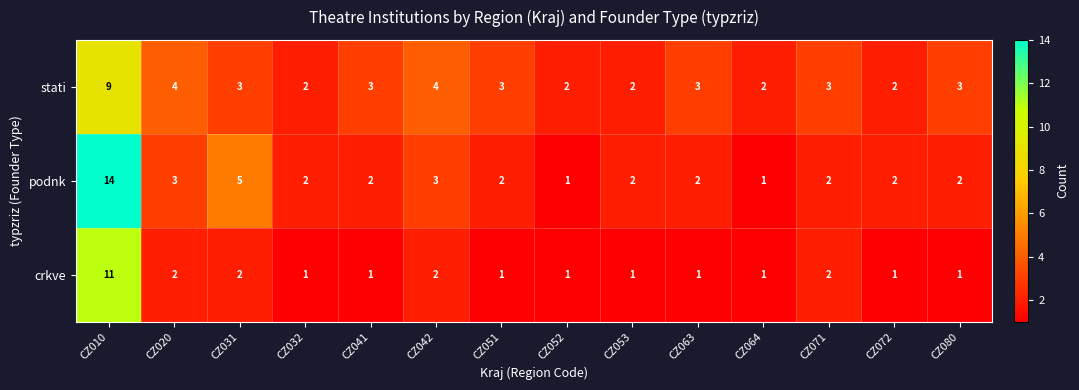

Where does the stati series first go above 3?

CZ010